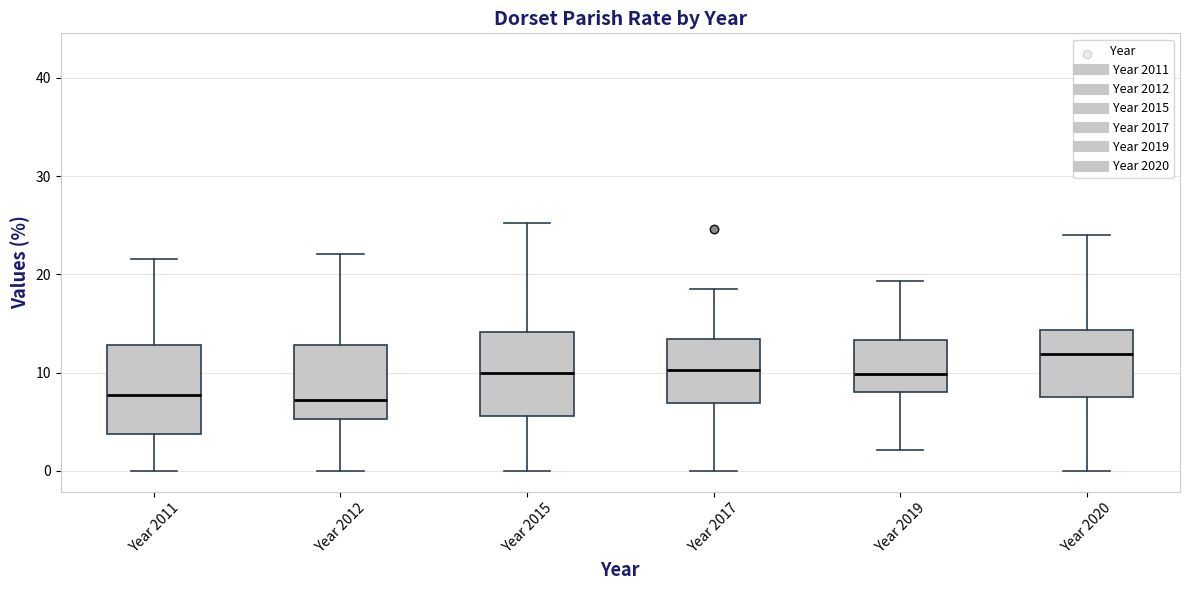

Where is the upper edge of the box for Year 2012 on the y-axis? The values are not printed on the chart, so give them approximately, as read against the axis.

13